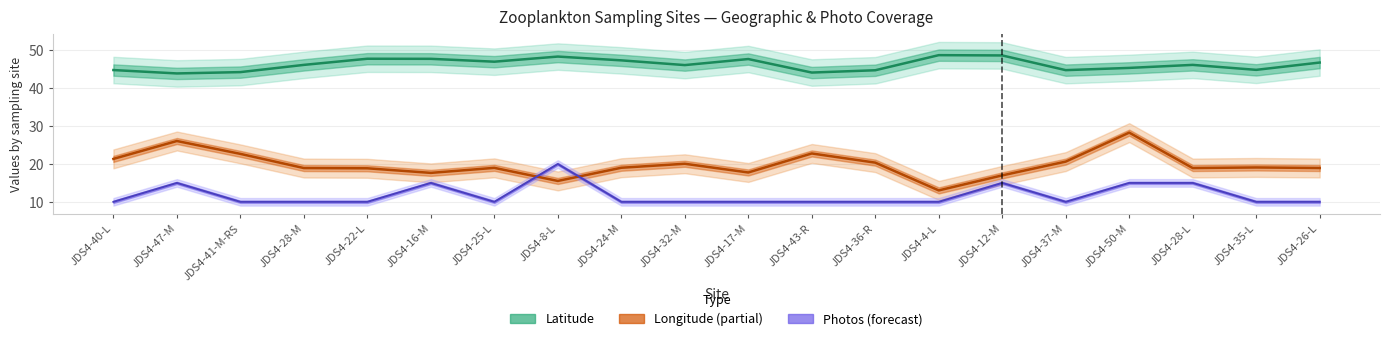

Which series has the widest spread of values?

Longitude